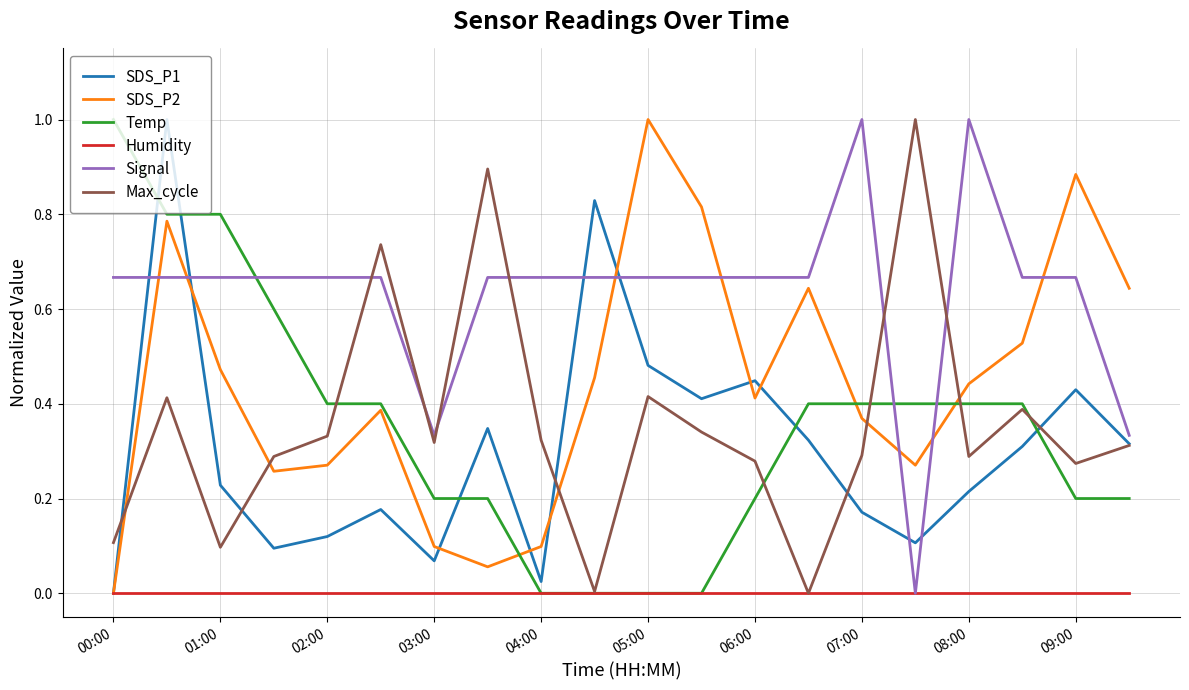

Which series has the largest total across all categories?

Signal